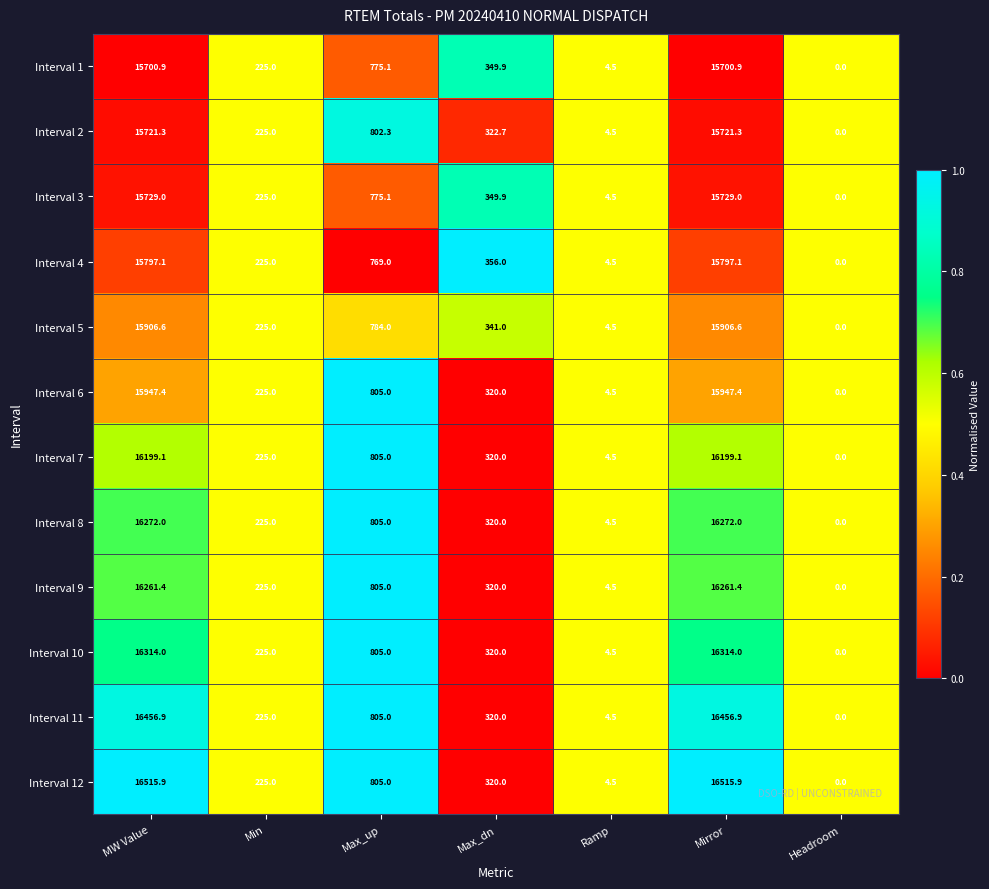

At which label is Interval 5 closest to 7953?

Max_up